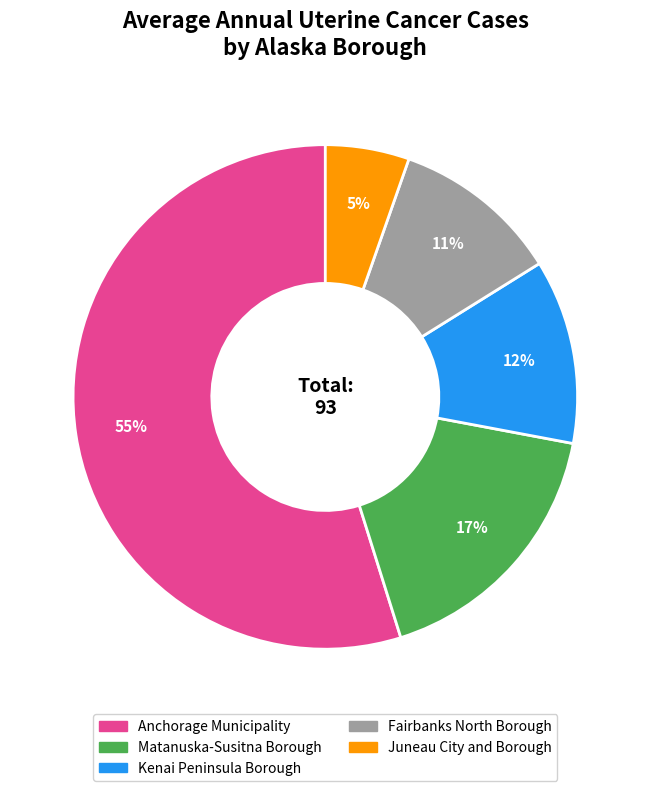

Count the number of slices in the pie.

5